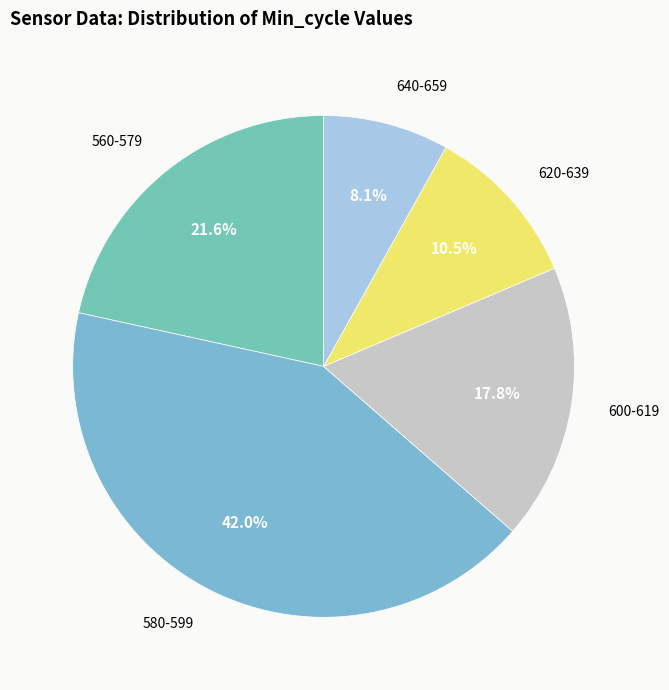

Count the number of slices in the pie.

5